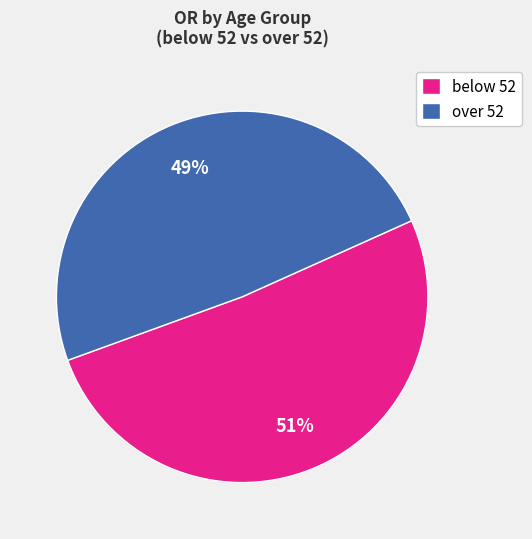

How many slices are in this pie chart?

2